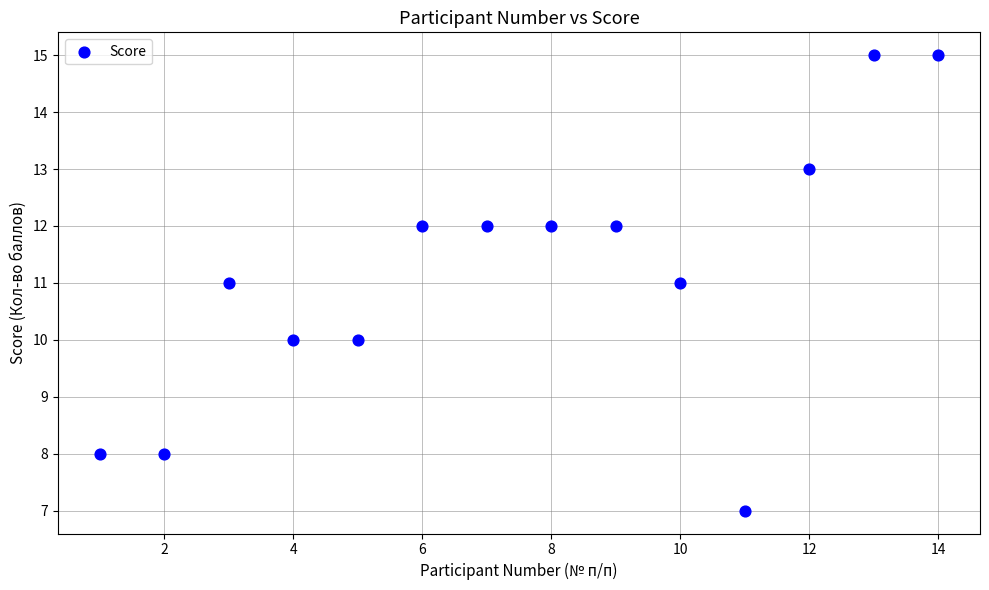

What is the range of Y values (max minus min)?

8